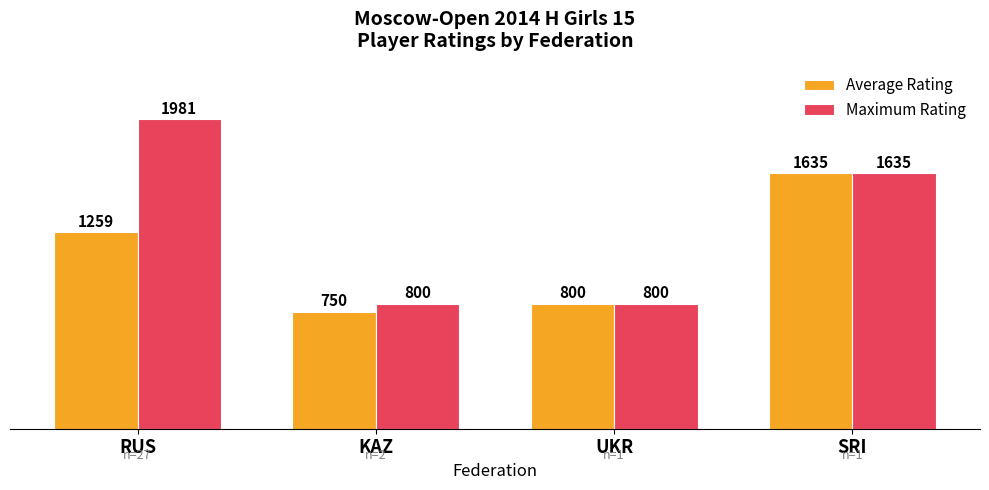

What is the sum of all Maximum Rating values?

5216